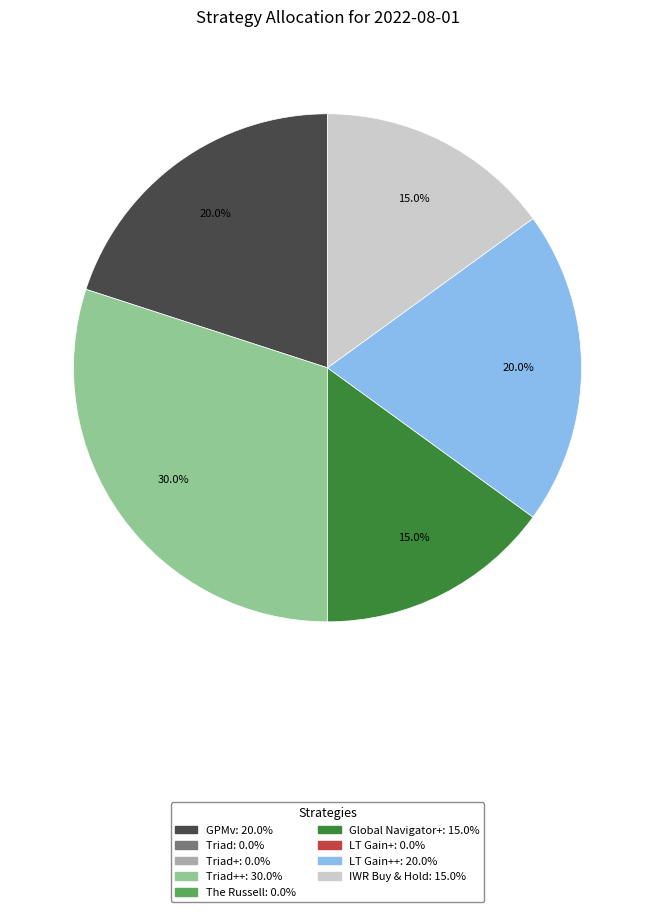

Is there a majority slice in this chart?

No